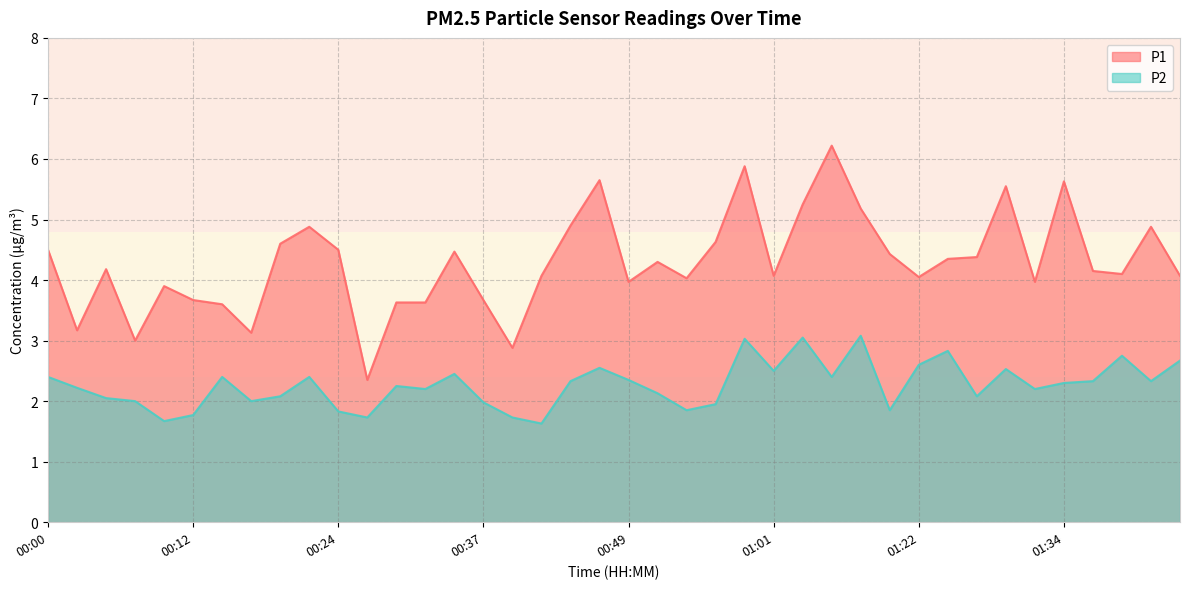

At which category does P2 reach its first local peak?

00:15